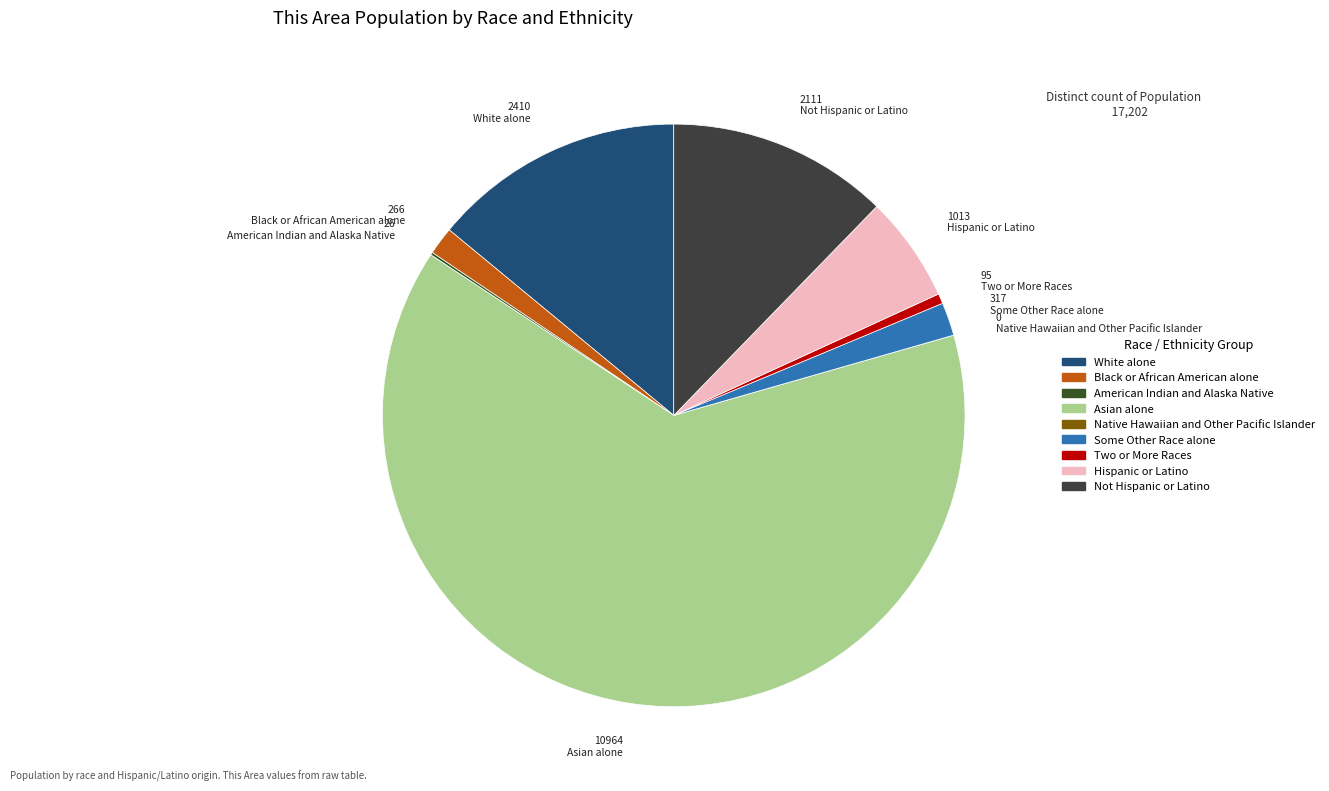

Does any single category account for the majority?

Yes